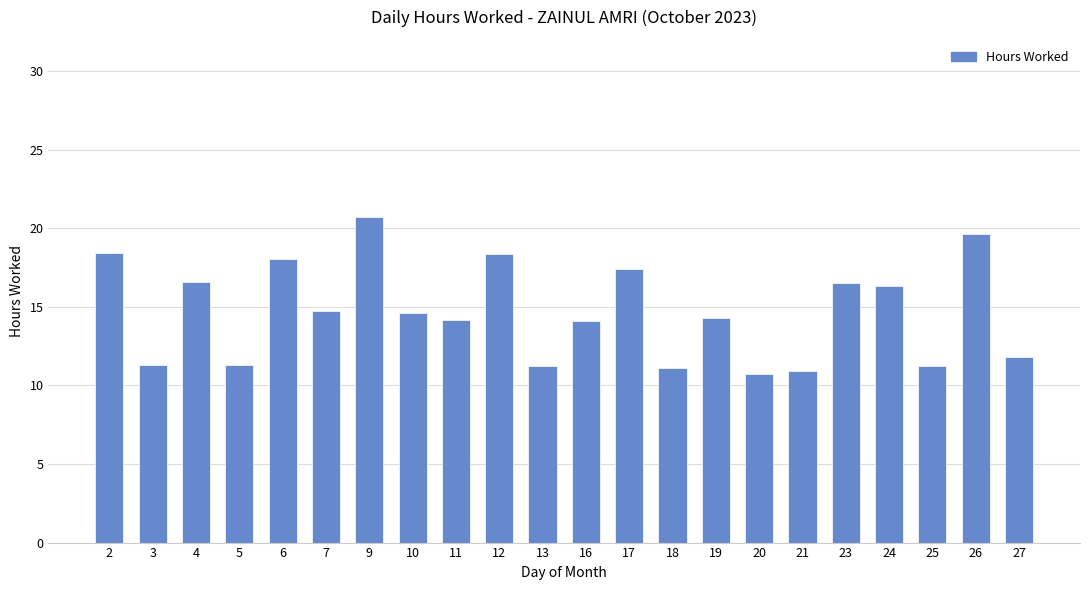

What is the sum of all values?

323.7